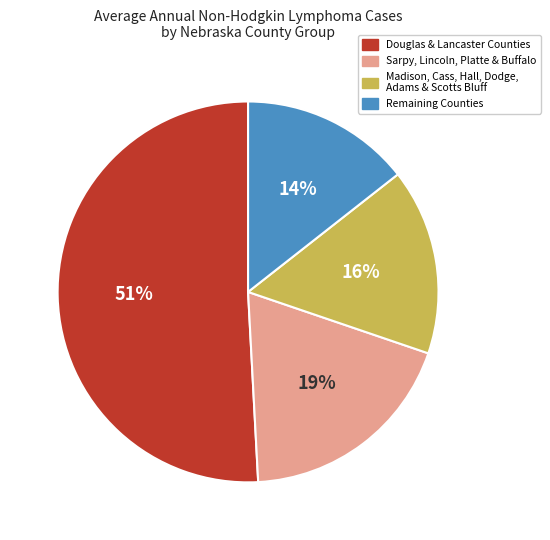

Is there a majority slice in this chart?

Yes